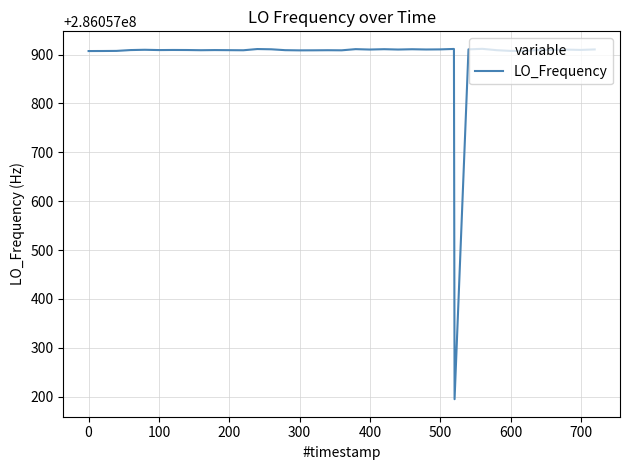

What is the minimum value shown in the chart?

286057194.7